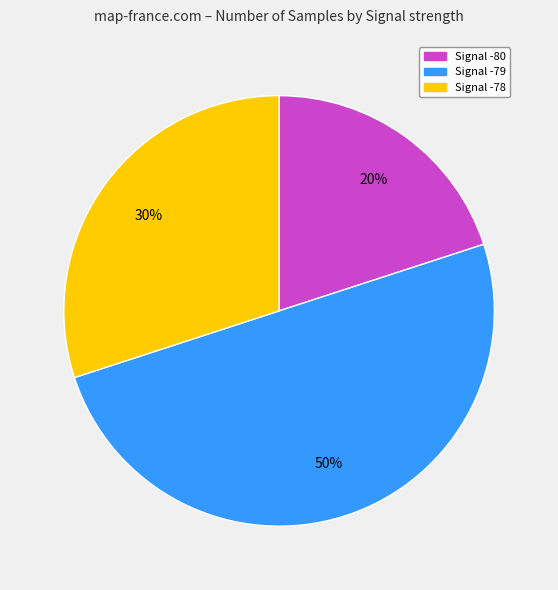

To the nearest percent, what is the difference between the largest and smallest slice percentages?

30%